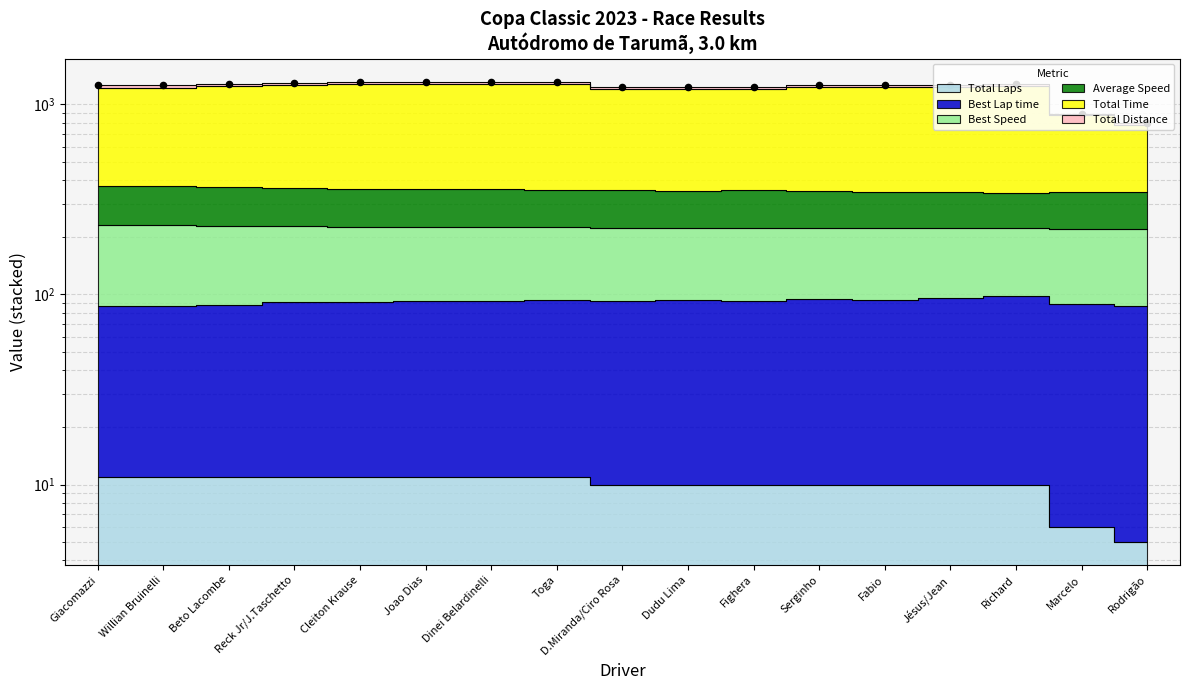

Which series contains the highest Y value?

Total Time